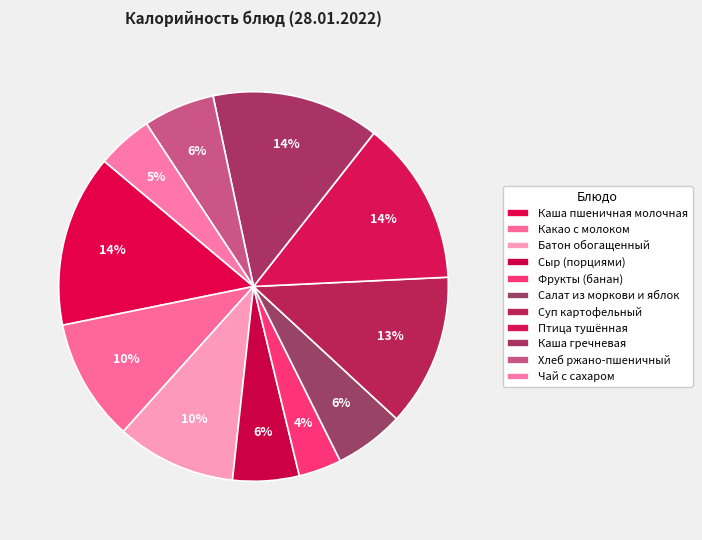

Between Фрукты (банан) and Чай с сахаром, which is larger?

Чай с сахаром